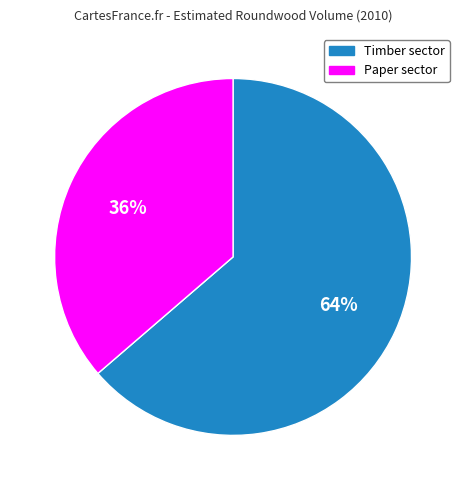

To the nearest percent, what portion does Timber sector represent?

64%